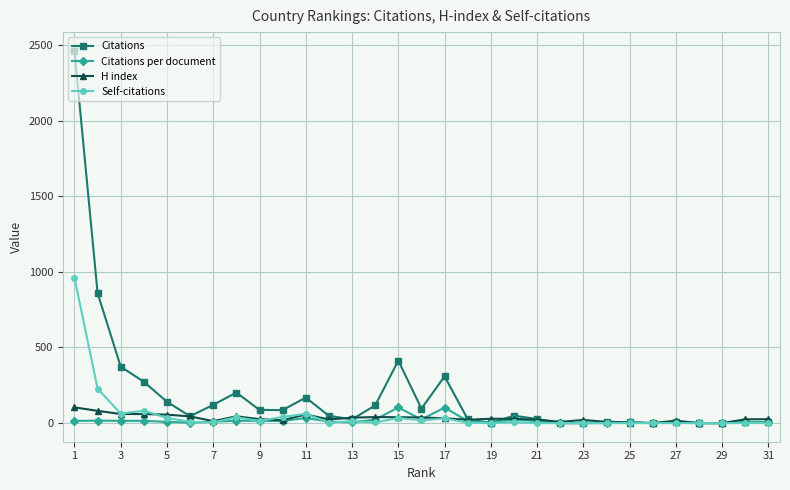

Which series has the largest range (max minus min)?

Citations